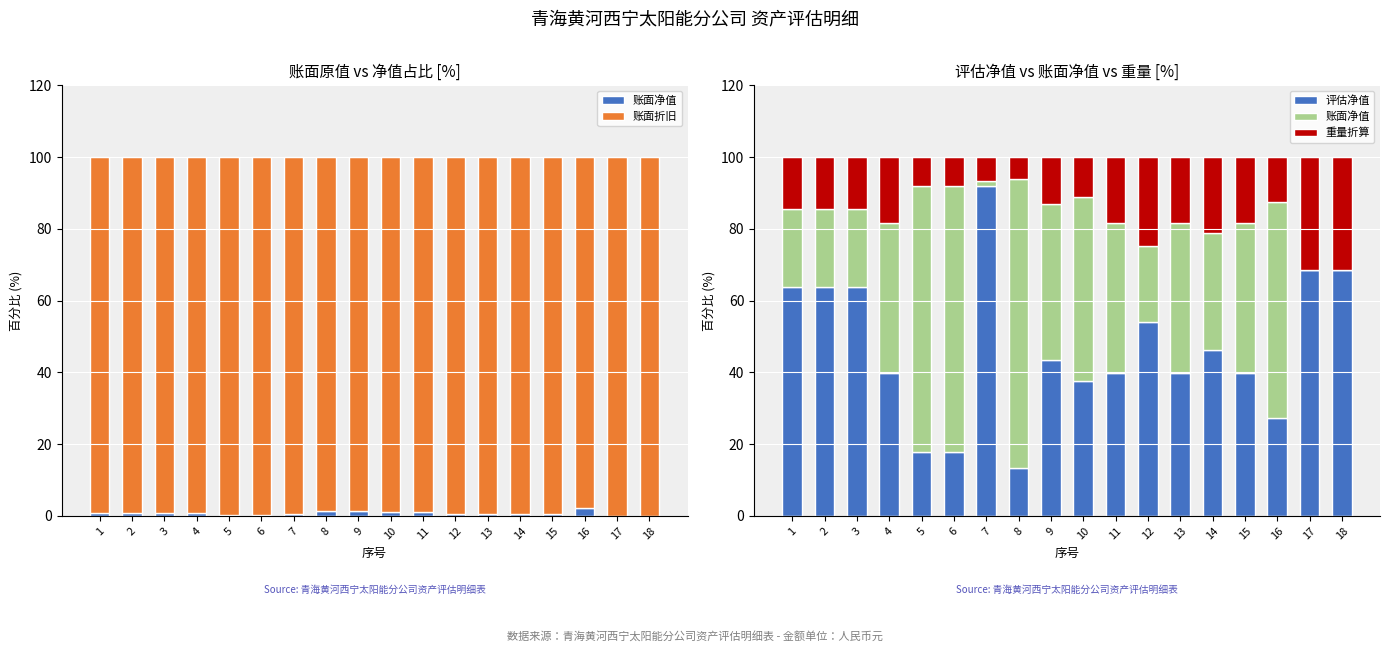

What are all the series names shown in the legend?

账面净值, 账面折旧, 评估净值, 重量折算